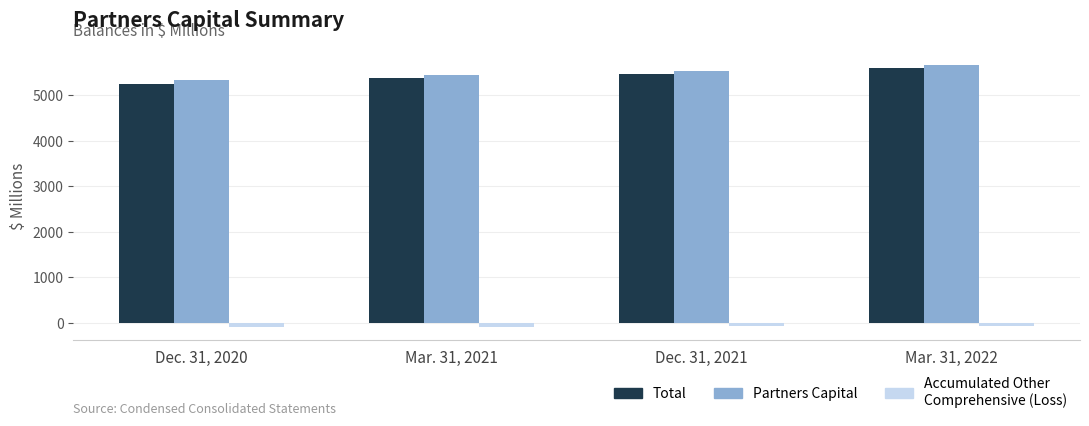

What is the maximum value shown in the chart?

5666.9